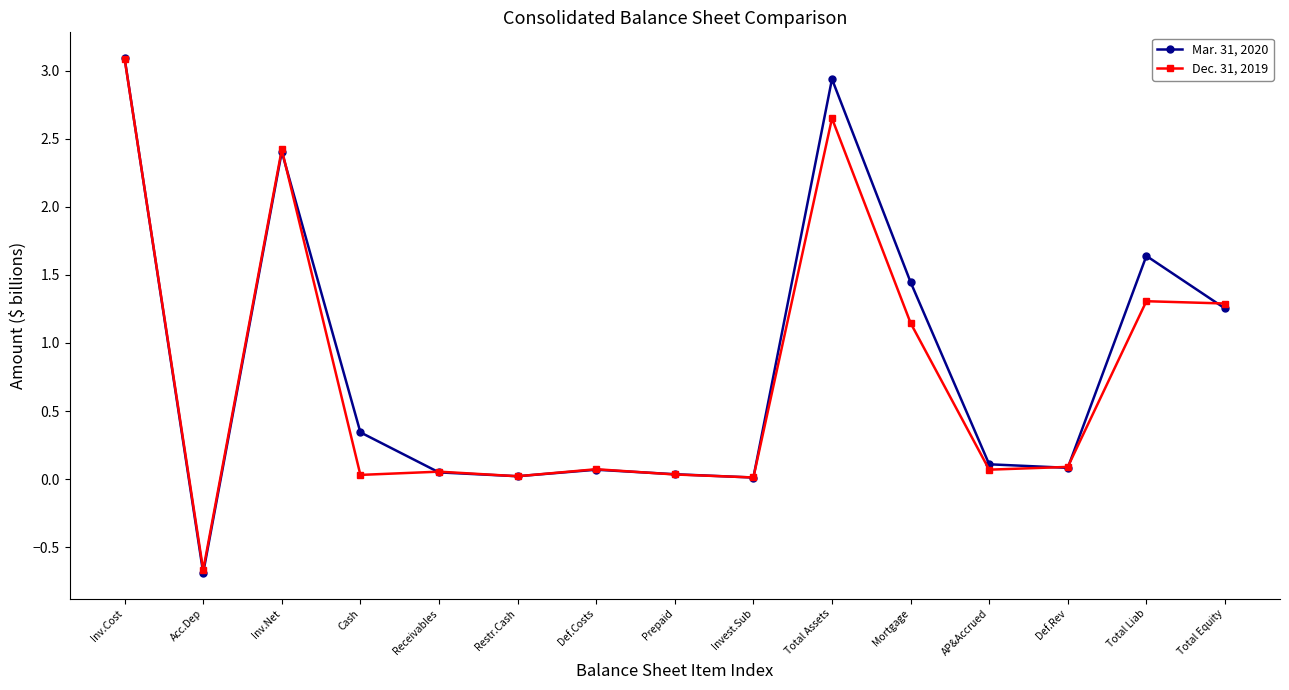

List the series in order of their overall mean, lowest first.

Dec. 31, 2019, Mar. 31, 2020